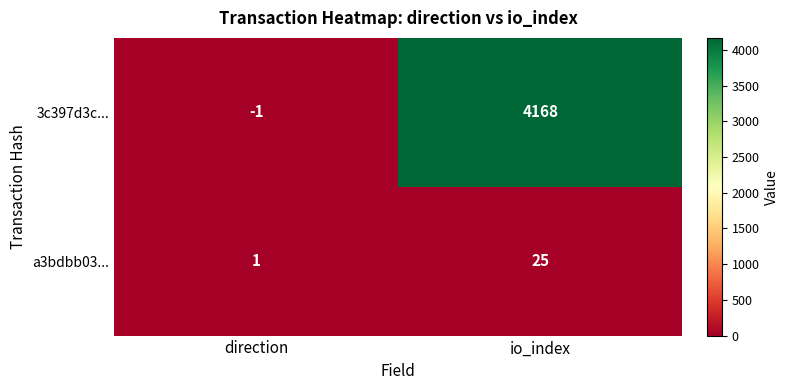

Which series has the largest total across all categories?

3c397d3c...